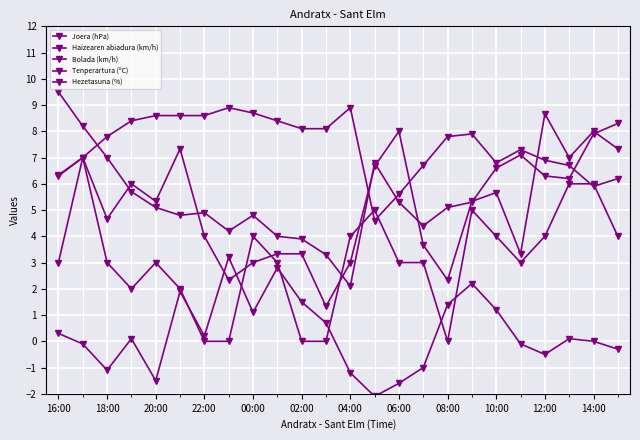

Where is the first local minimum for Joera (hPa)?

18:00